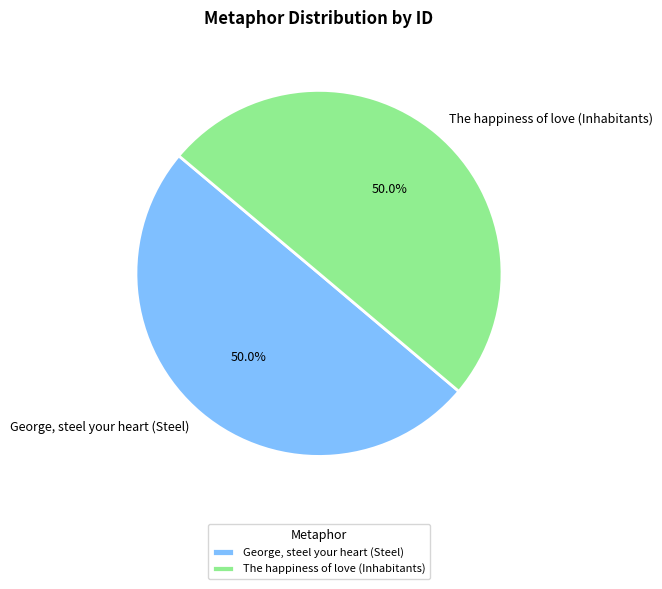

Approximately how many times larger is the value at George, steel your heart (Steel) compared to The happiness of love (Inhabitants)?

1.0